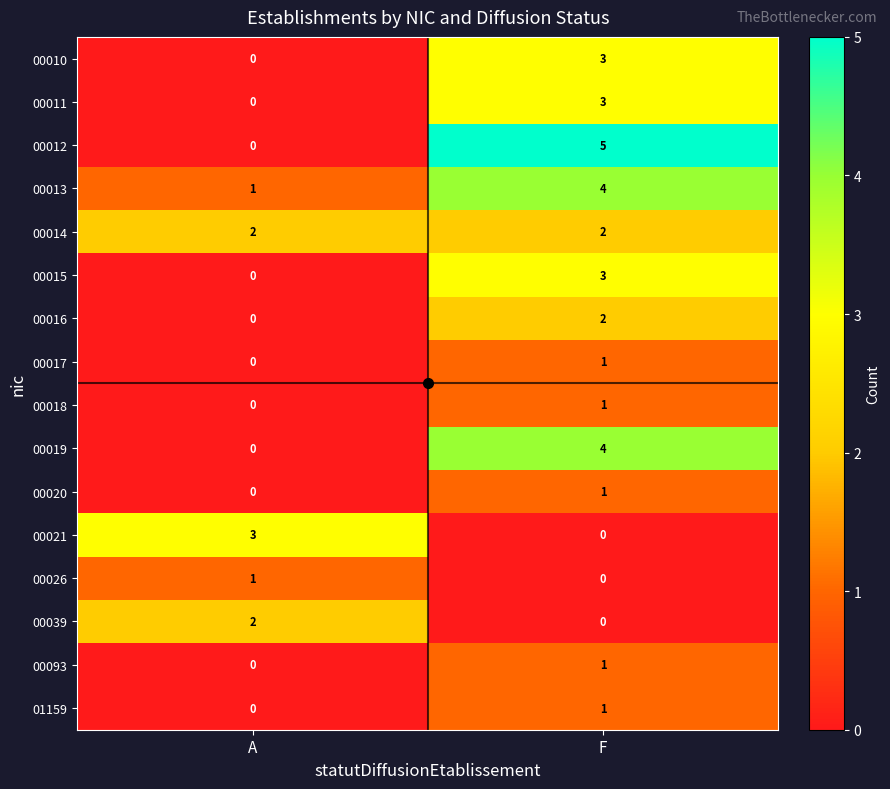

The 01159 series shows 0 at A. True or false?

True